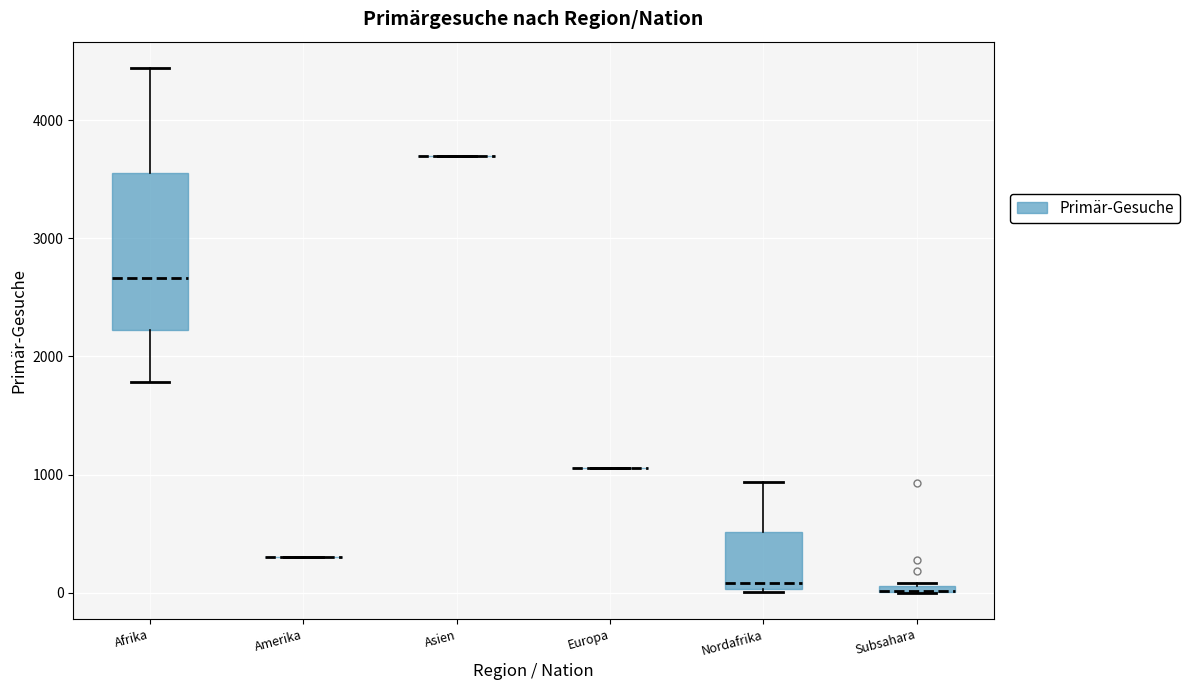

Comparing the boxes themselves (not the whiskers), which one is the tallest?

Afrika